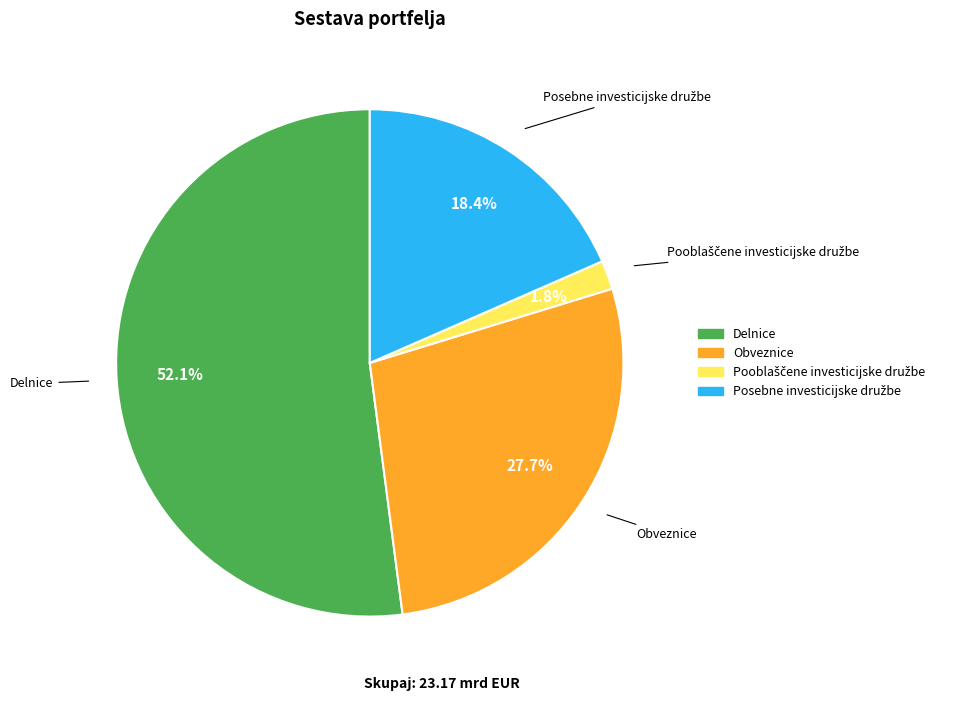

Does any single category account for the majority?

Yes